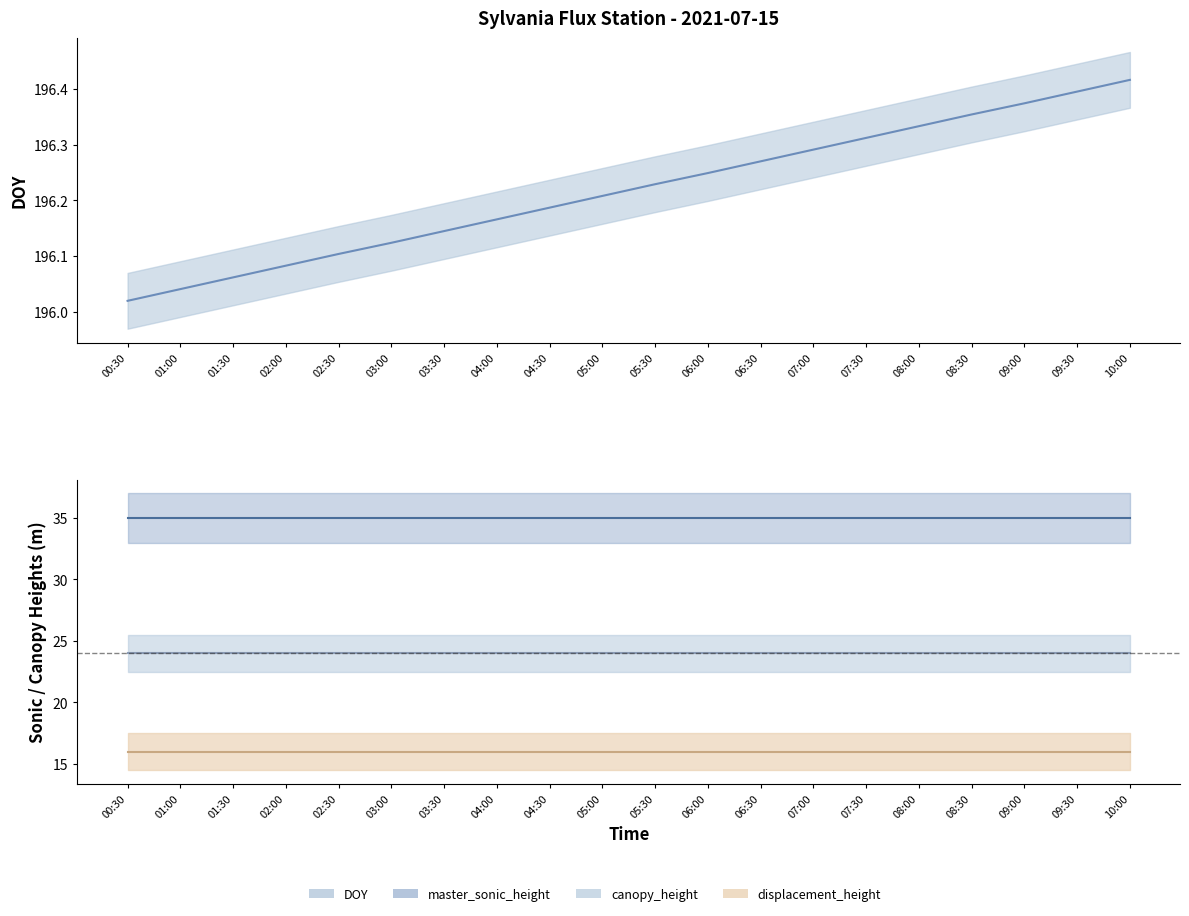

What position from the left is 07:00?

14